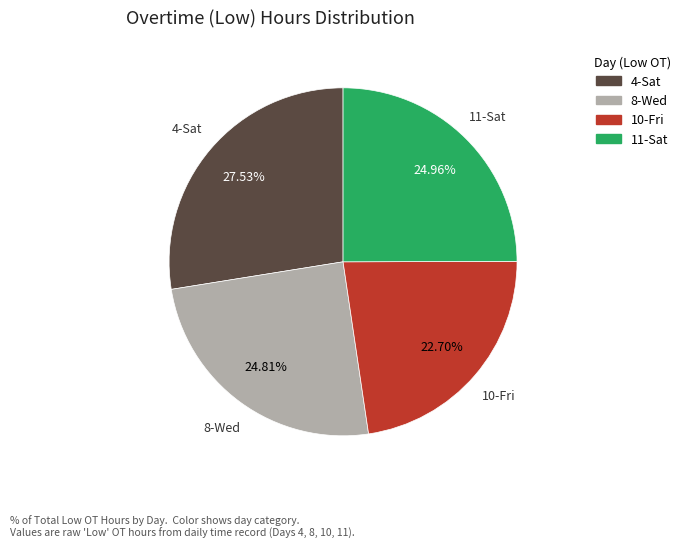

Combined, what portion of the pie is 4-Sat and 11-Sat?

52.5%